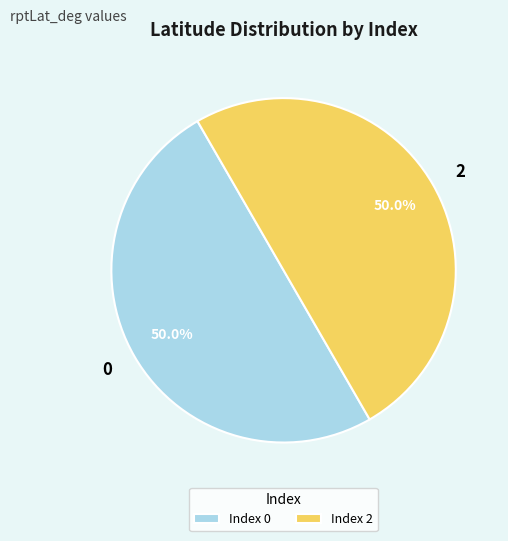

To the nearest percent, what is the average slice percentage?

50%